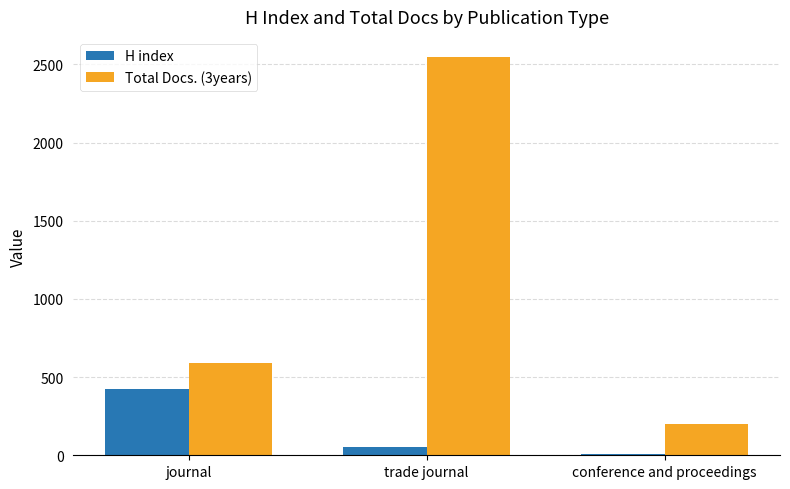

Which category has the highest value across all series?

trade journal